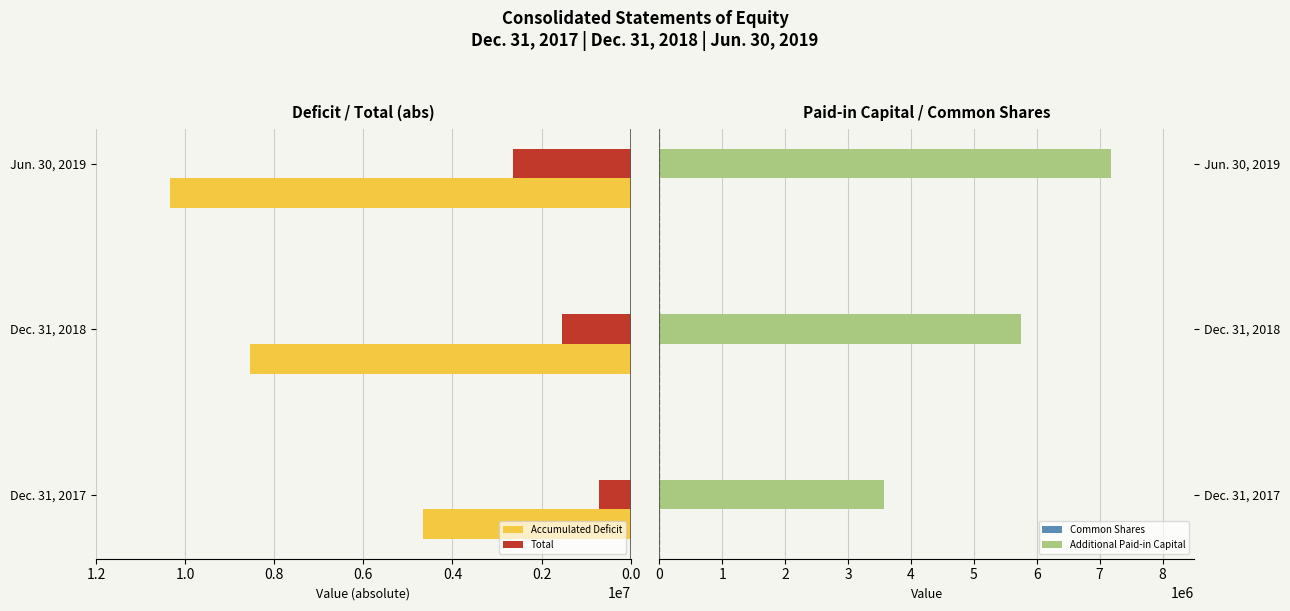

True or false: Additional Paid-in Capital has a value of 3576111 at Dec. 31, 2017.

True